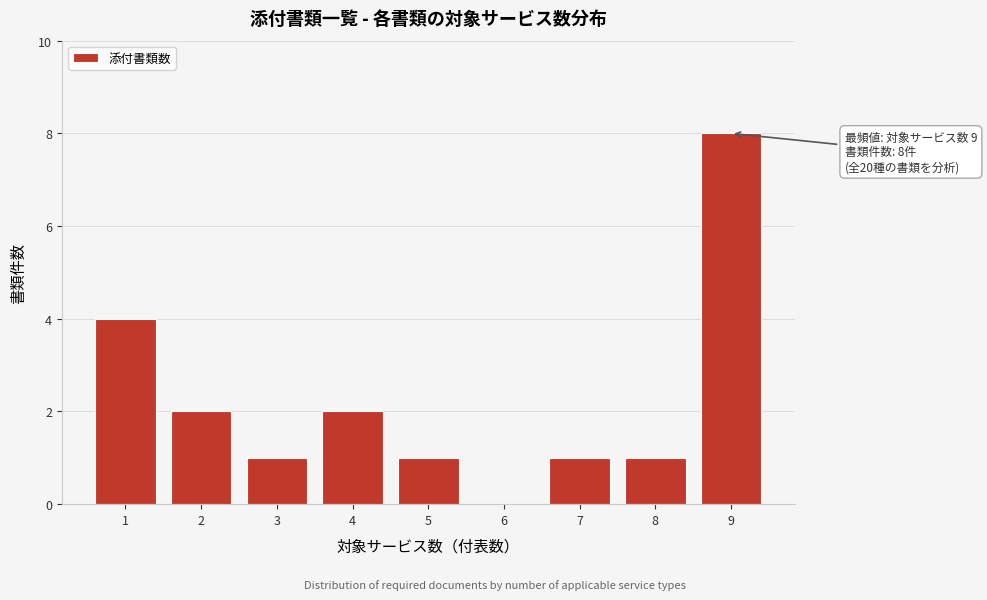

Reading right to left, what are all the values shown in this chart?

9=8	8=1	7=1	6=0	5=1	4=2	3=1	2=2	1=4